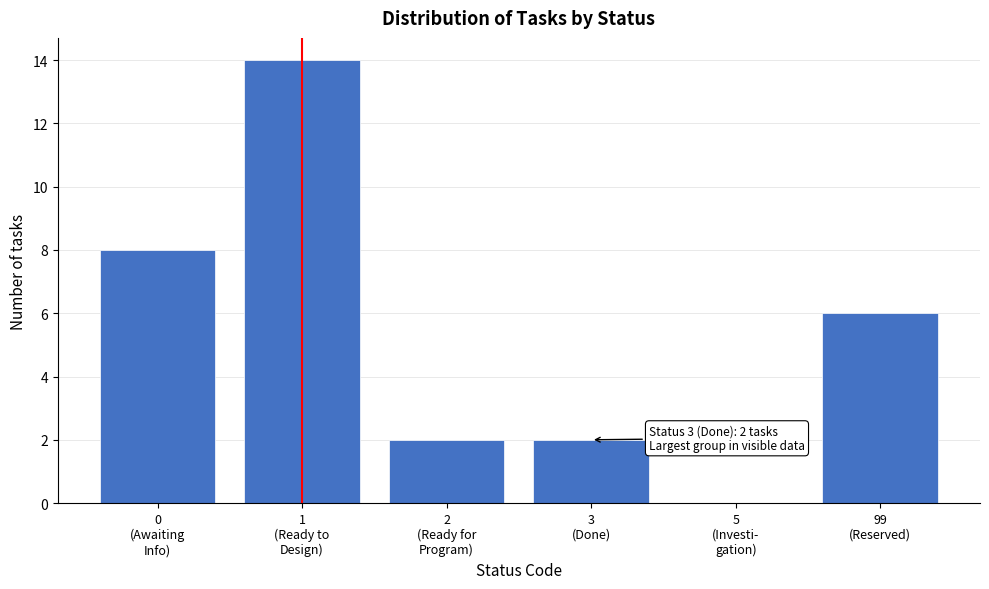

What is the sum of all values?

32